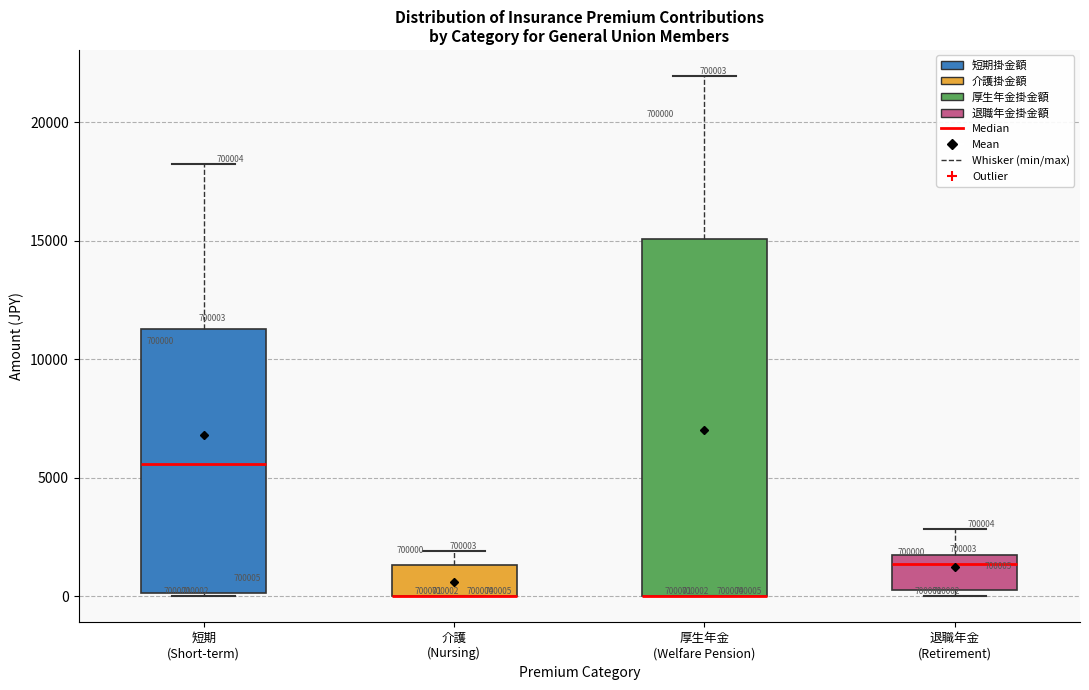

Which box is the tallest, from its lower edge to its upper edge?

厚生年金 (Welfare Pension)